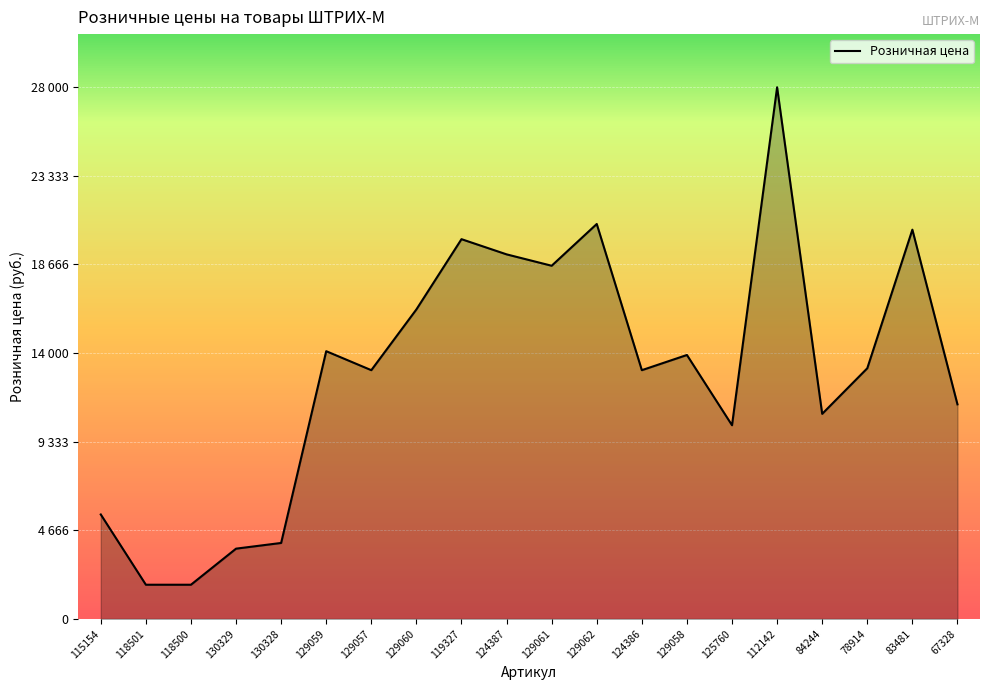

What position from the left is 130329?

4